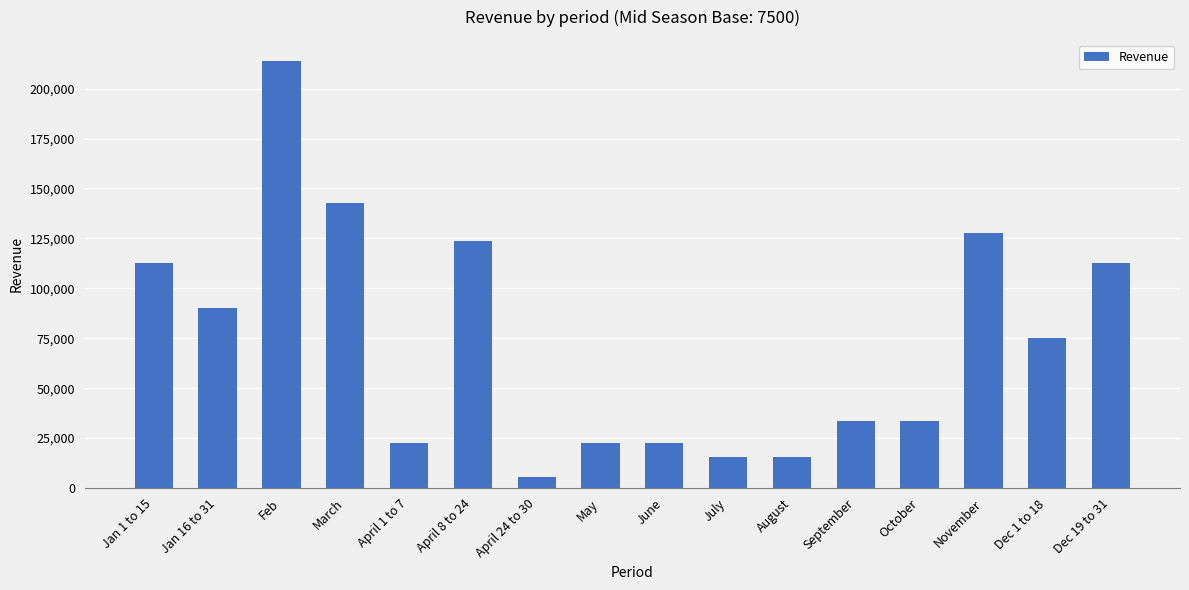

What is the label of the 9th bar from the left?

June